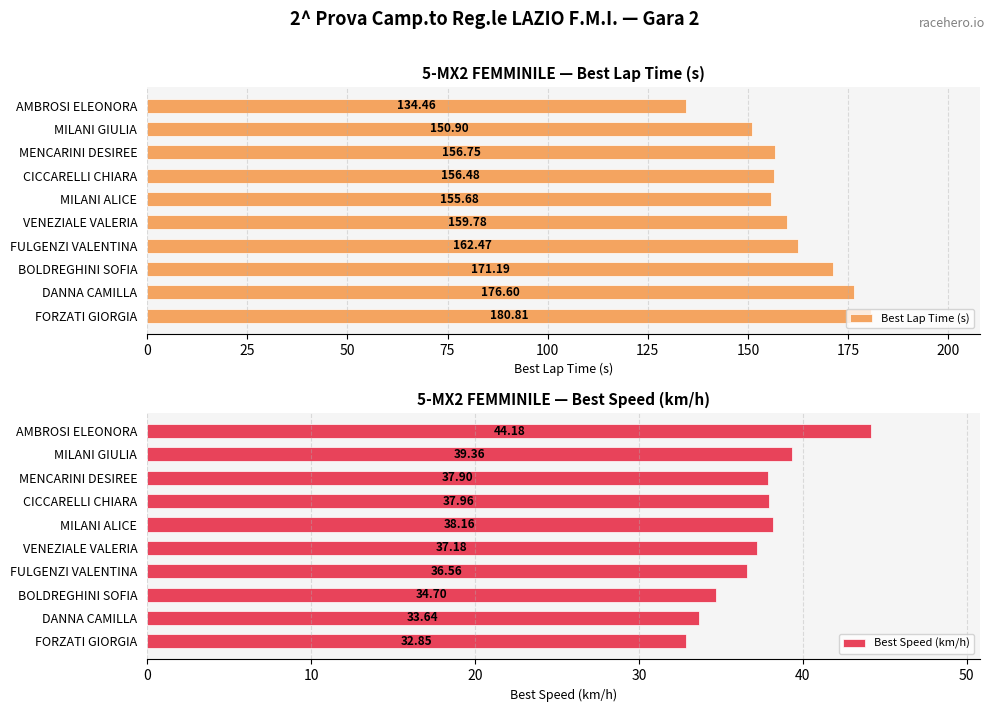

At which label is Best Lap Time (s) closest to 157?

MENCARINI DESIREE